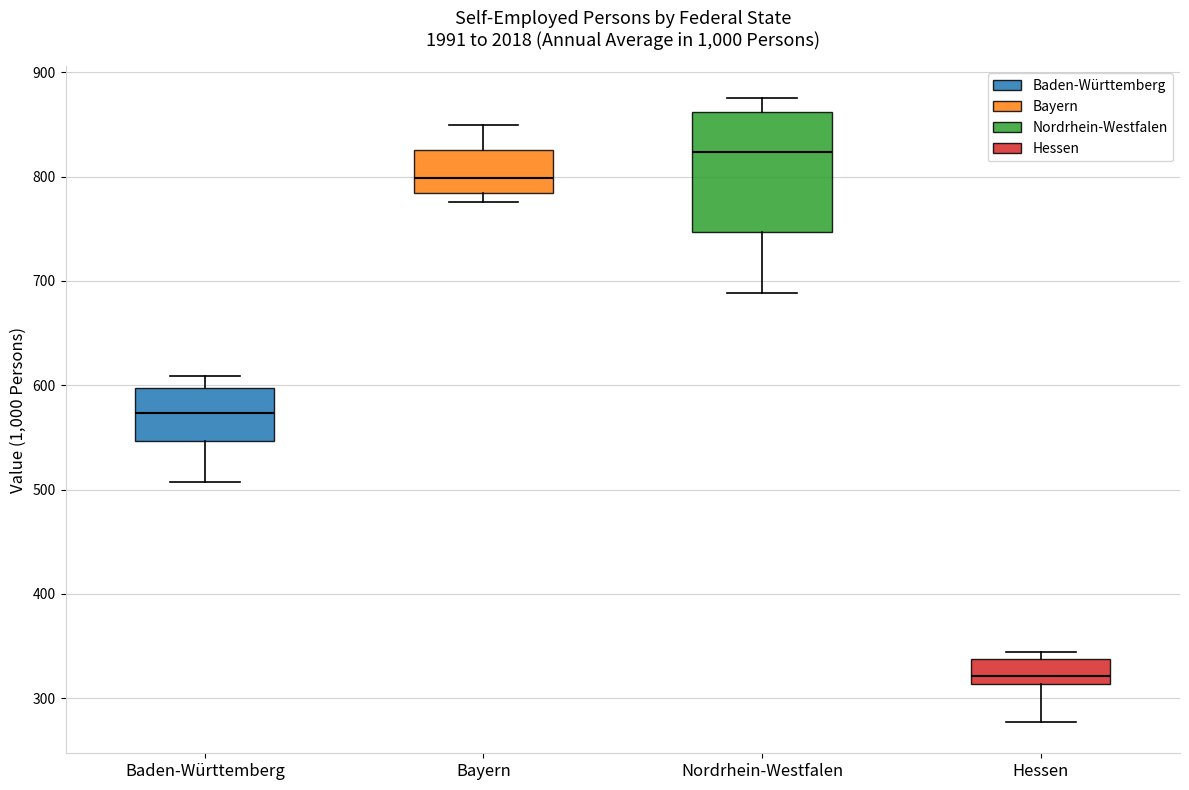

Reading left to right, read every box against the y-axis: the position of its median line, the range the box covers, and the ends of its whiskers. The values are not printed on the chart, so give them approximately, as read against the axis.

Baden-Württemberg: median 570, box 550 to 600, whiskers 510 to 610
Bayern: median 800, box 780 to 830, whiskers 780 (just below the box's lower edge) to 850
Nordrhein-Westfalen: median 820, box 750 to 860, whiskers 690 to 880
Hessen: median 320, box 310 to 340, whiskers 280 to 340 (just above the box's upper edge)